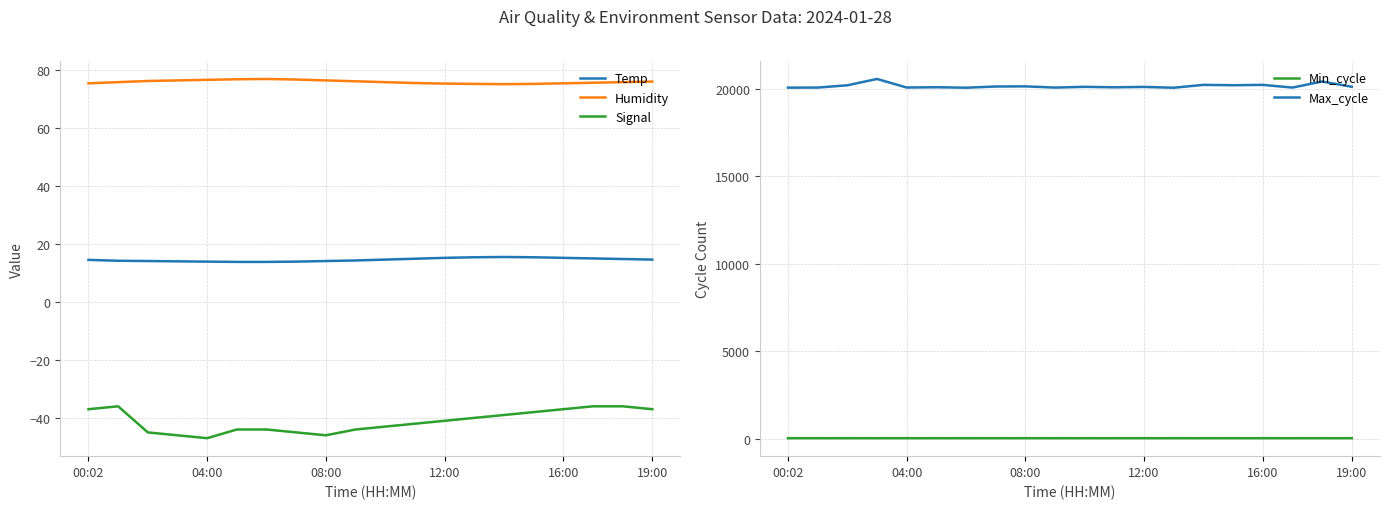

Rank the series at 18 from highest to lowest value.

Max_cycle, Humidity, Min_cycle, Temp, Signal